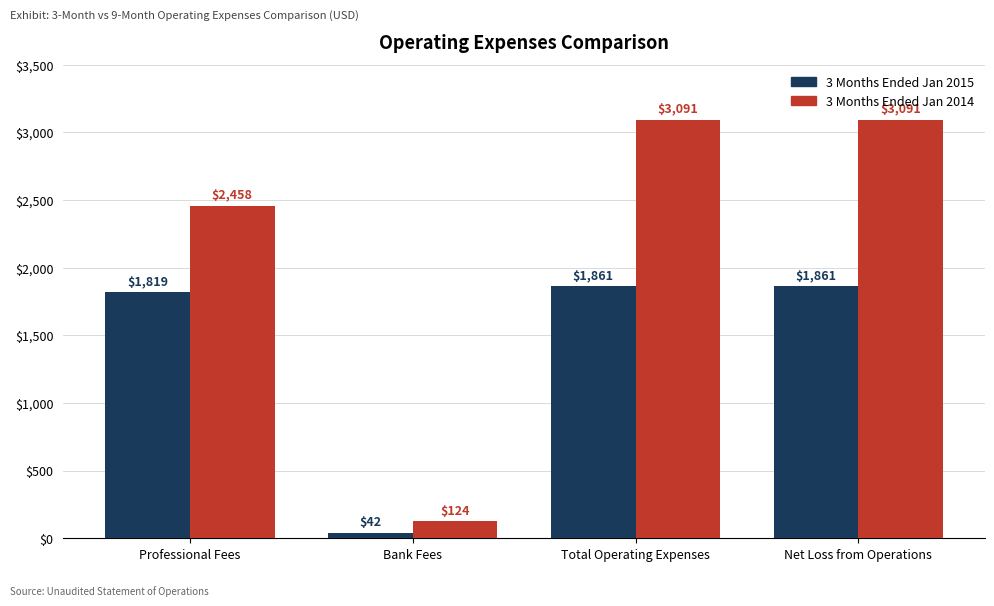

What is the difference between the maximum and minimum values in the 3 Months Ended Jan 2014 series?

2967